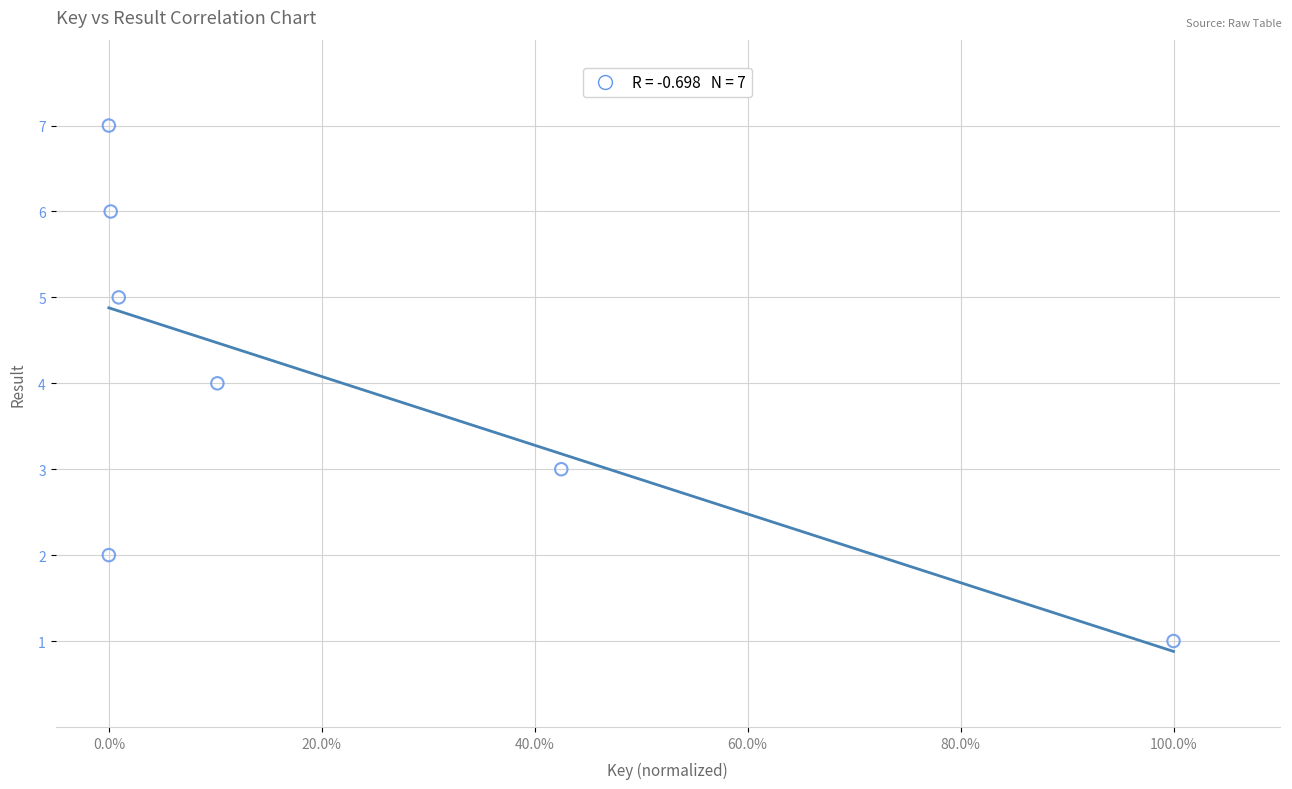

What is the average Y value?

4